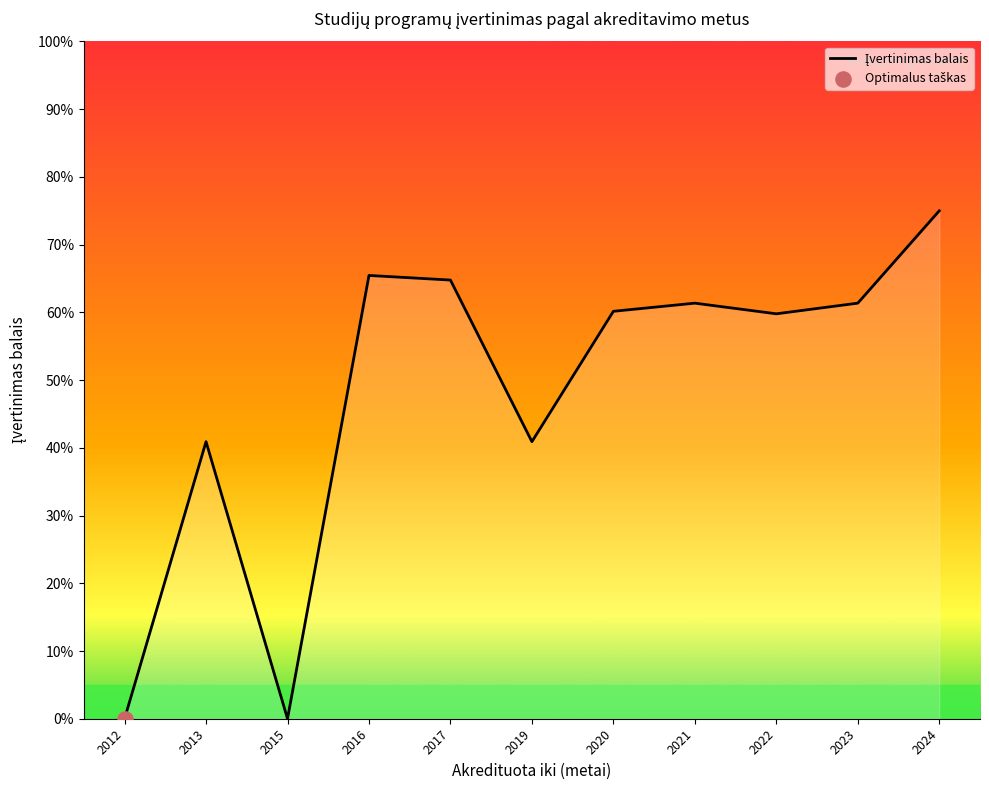

Which has a higher value, 2024 or 2020?

2024